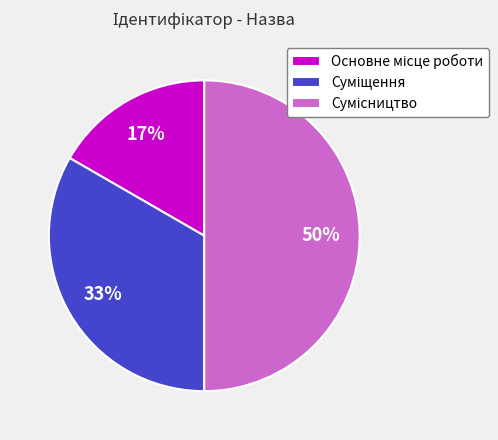

To the nearest percent, what is the average slice percentage?

33%